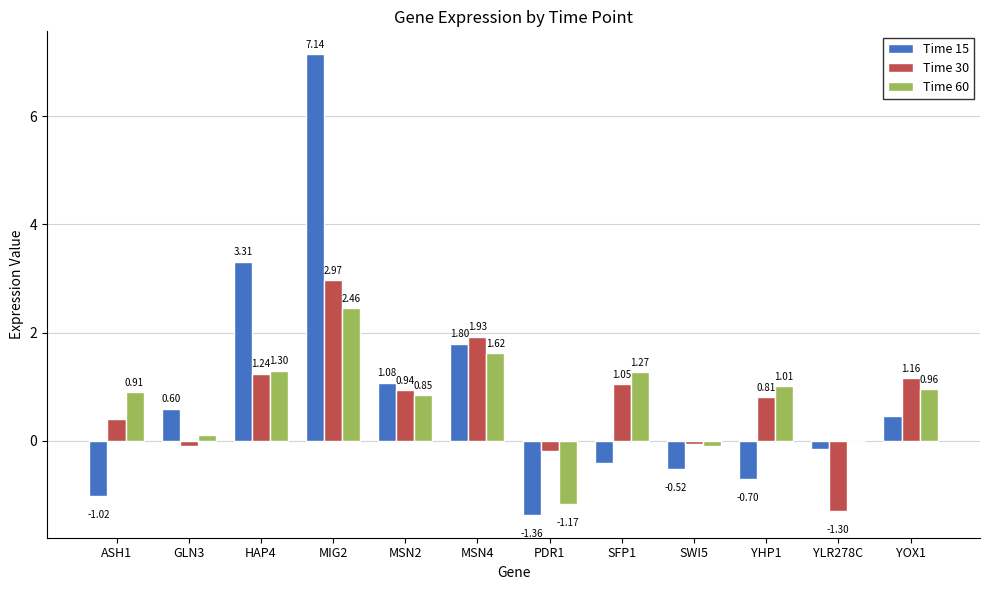

The value of Time 15 at YOX1 is 0.8. True or false?

False